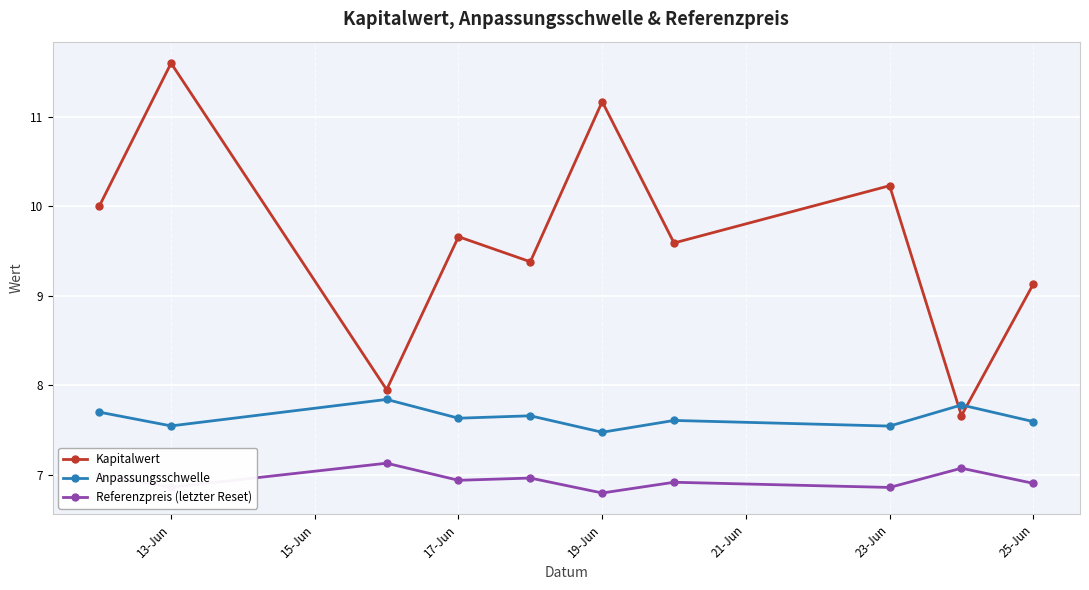

Which series has the largest total across all categories?

Kapitalwert